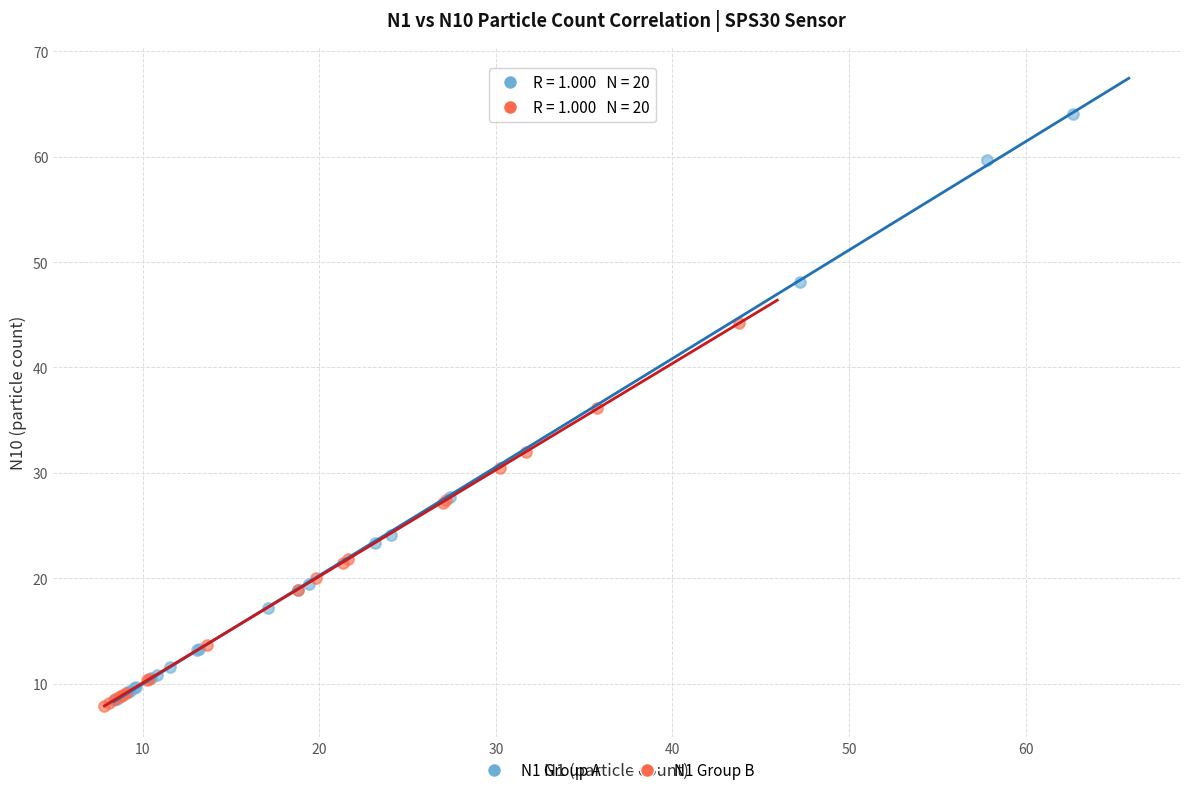

Which series has the largest Y range (max minus min)?

N1 Group A